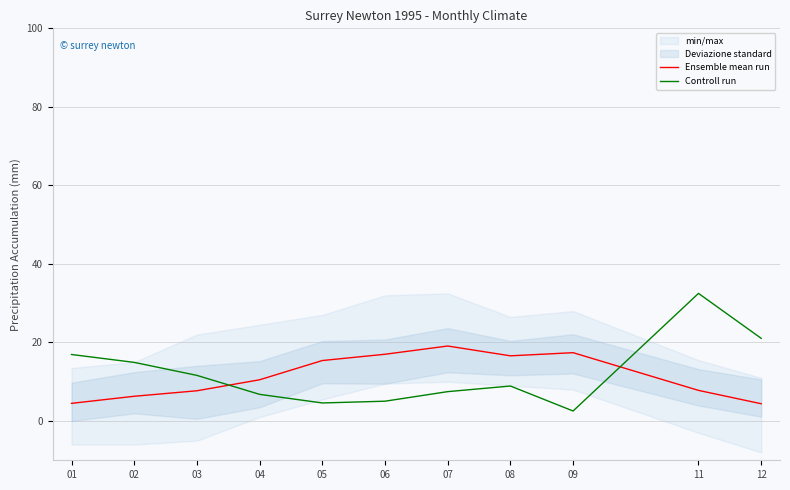

What is the minimum value for Ensemble mean run?

4.4